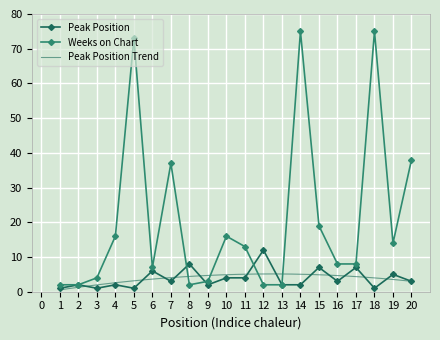

How many interior local peaks does the Weeks on Chart series have?

5